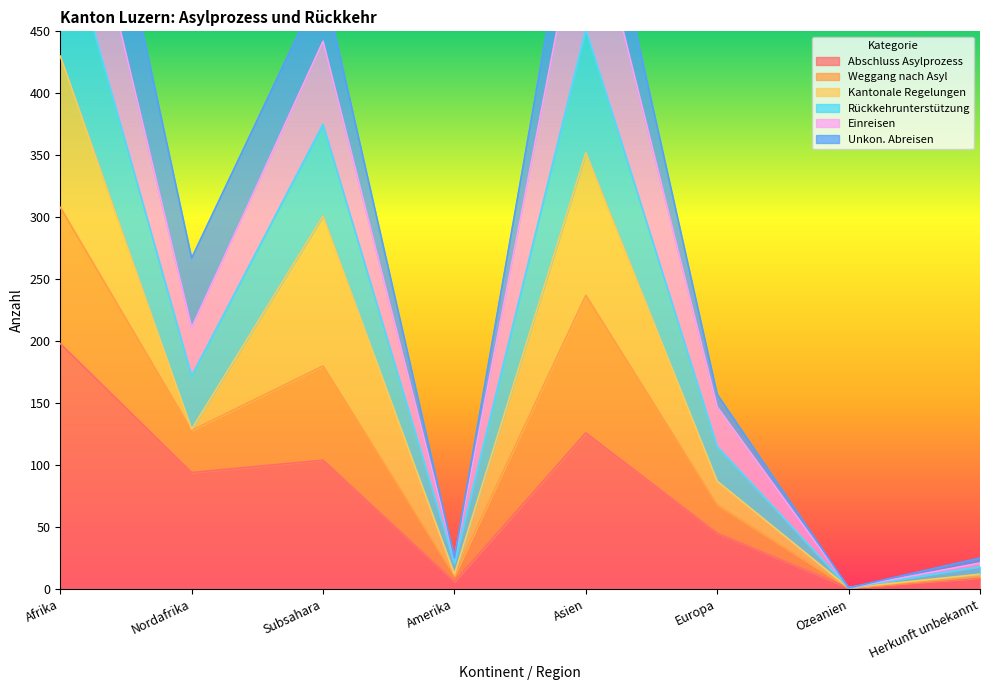

What is the approximate value of Abschluss Asylprozess at Asien?

126